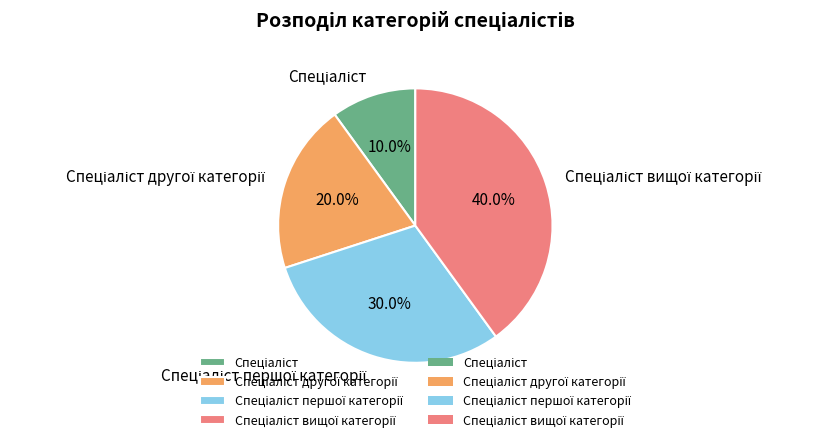

Is there a majority slice in this chart?

No